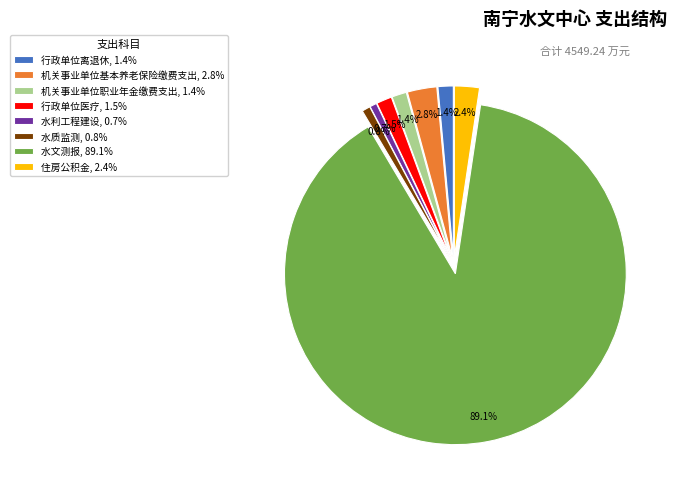

Is 水利工程建设 the majority of the pie?

No